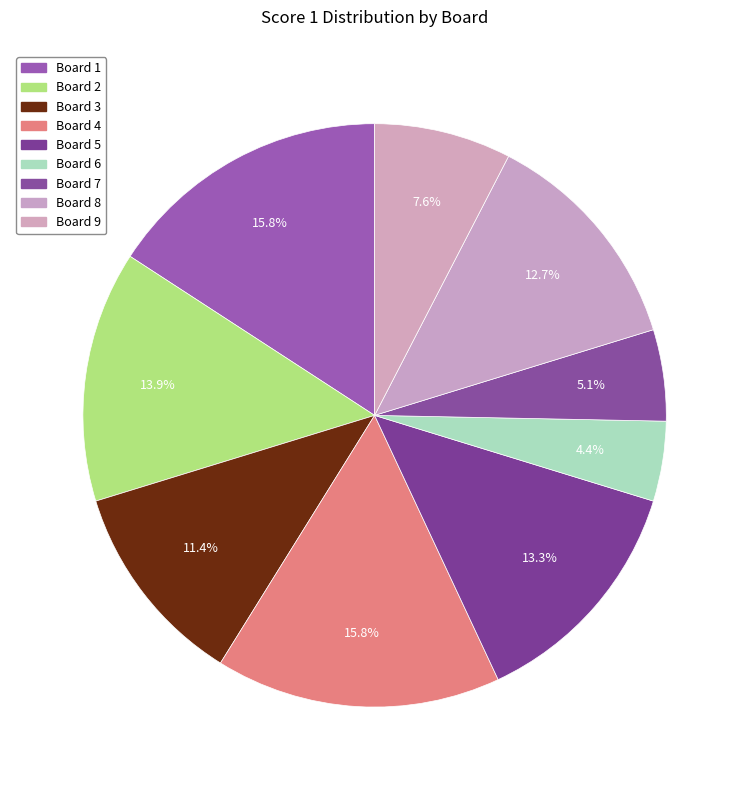

What percentage is the Board 9 slice, to the nearest percent?

8%